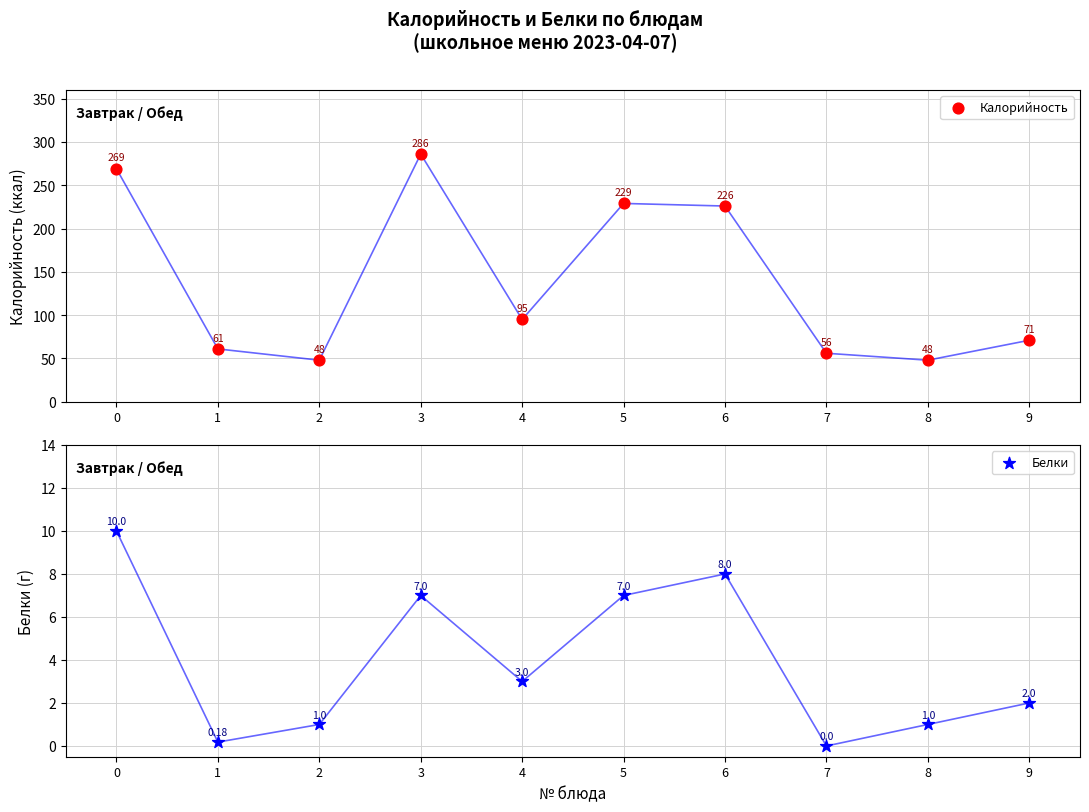

Which series has the largest Y range (max minus min)?

Калорийность